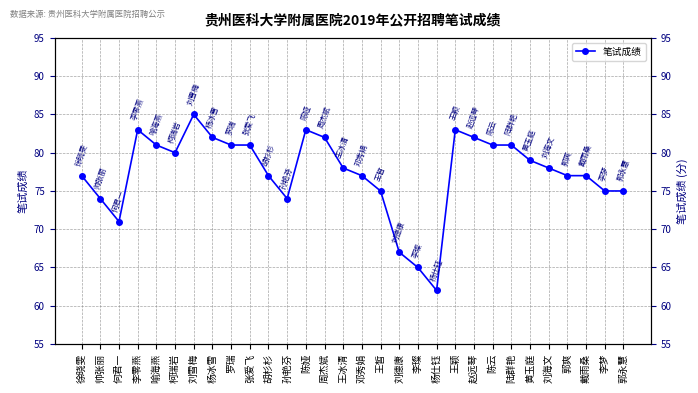

Which label corresponds to the smallest value in the chart?

杨仕钰